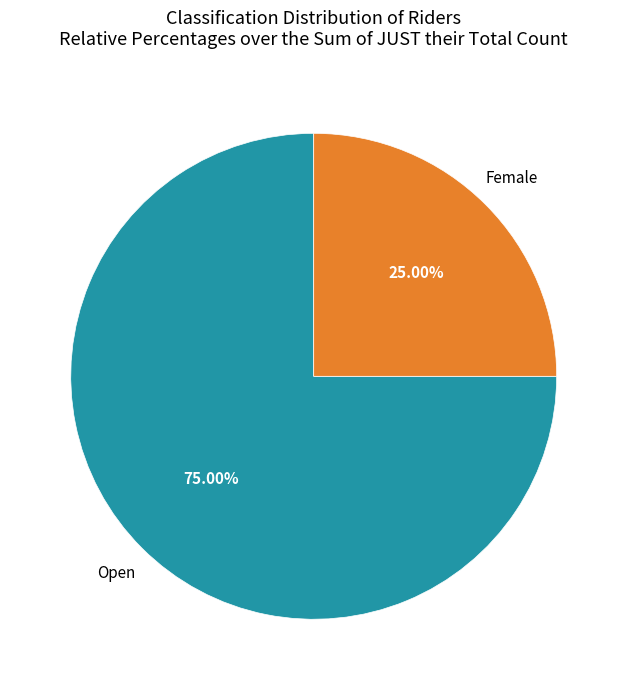

To the nearest percent, what is the difference between the largest and smallest slice percentages?

50%